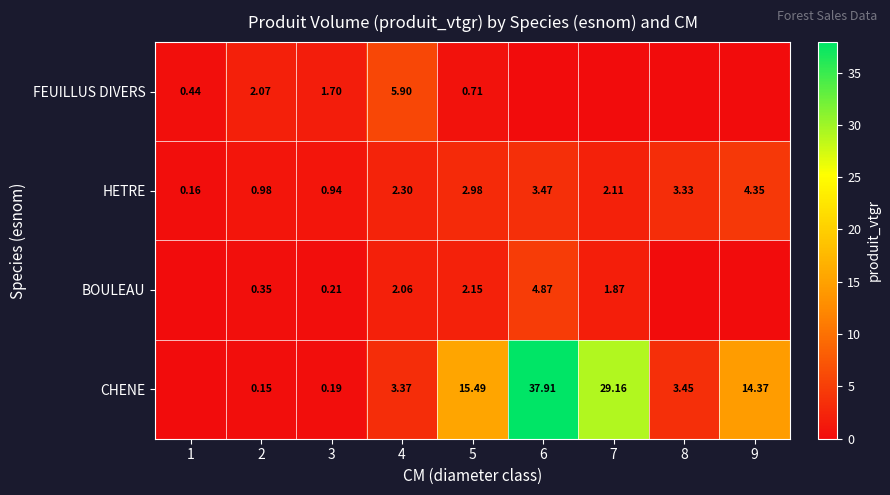

At 2, list the series in order from smallest to largest.

CHENE, BOULEAU, HETRE, FEUILLUS DIVERS